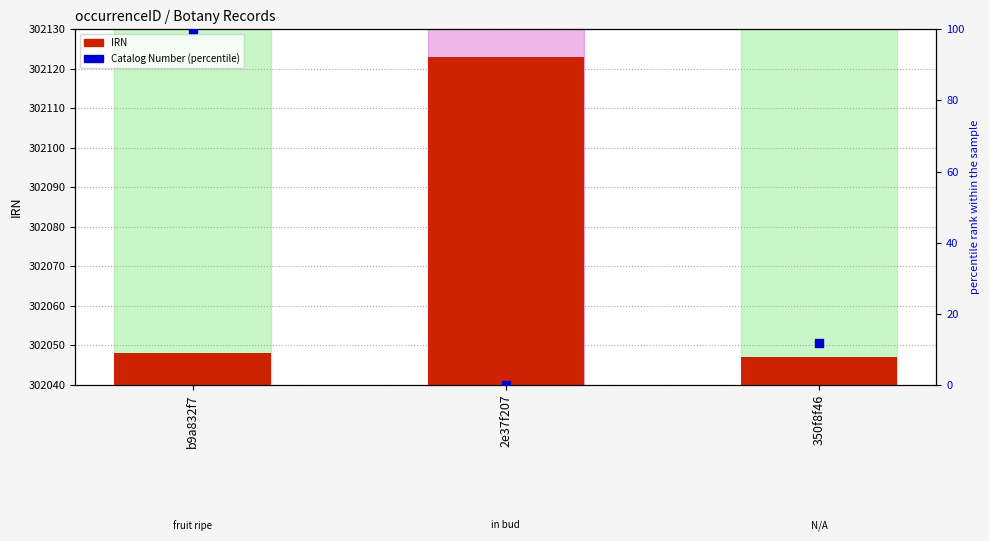

Which series has the largest Y range (max minus min)?

Catalog Number (percentile)